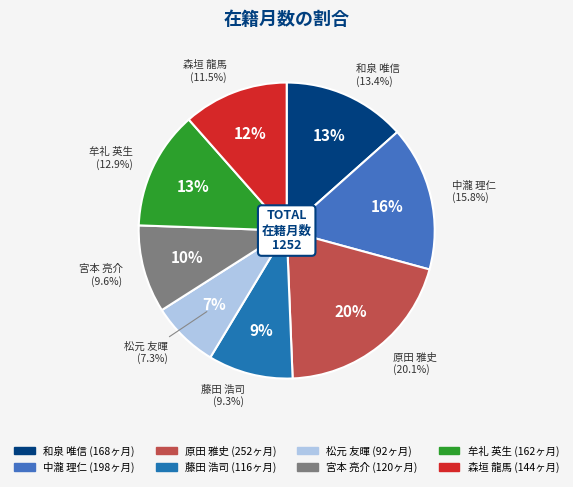

True or false: 原田 雅史 accounts for 20% of the total.

True